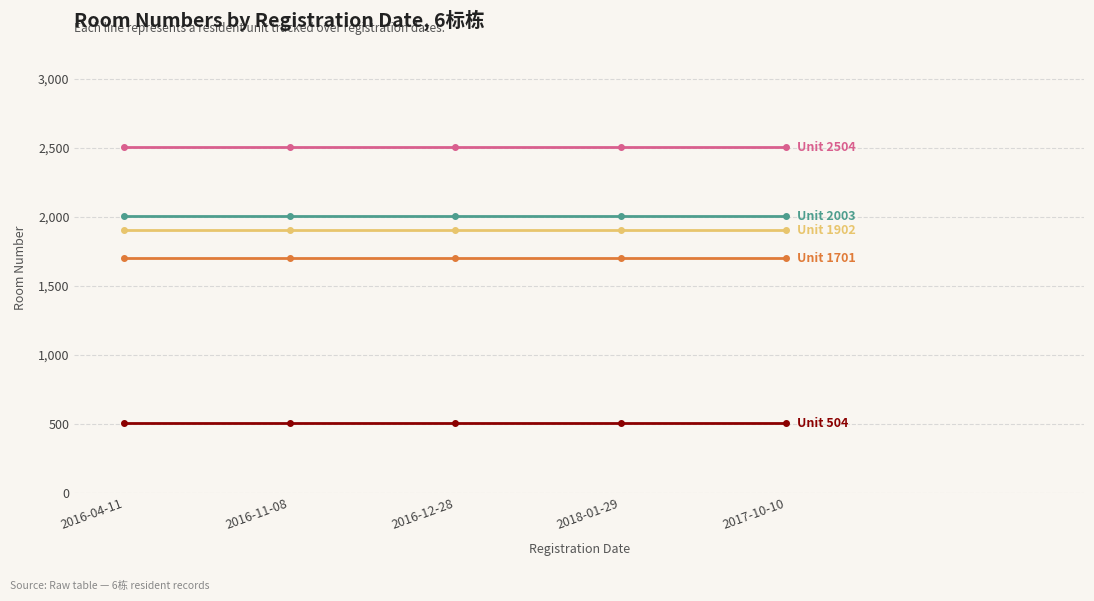

What position from the right is 2018-01-29?

2